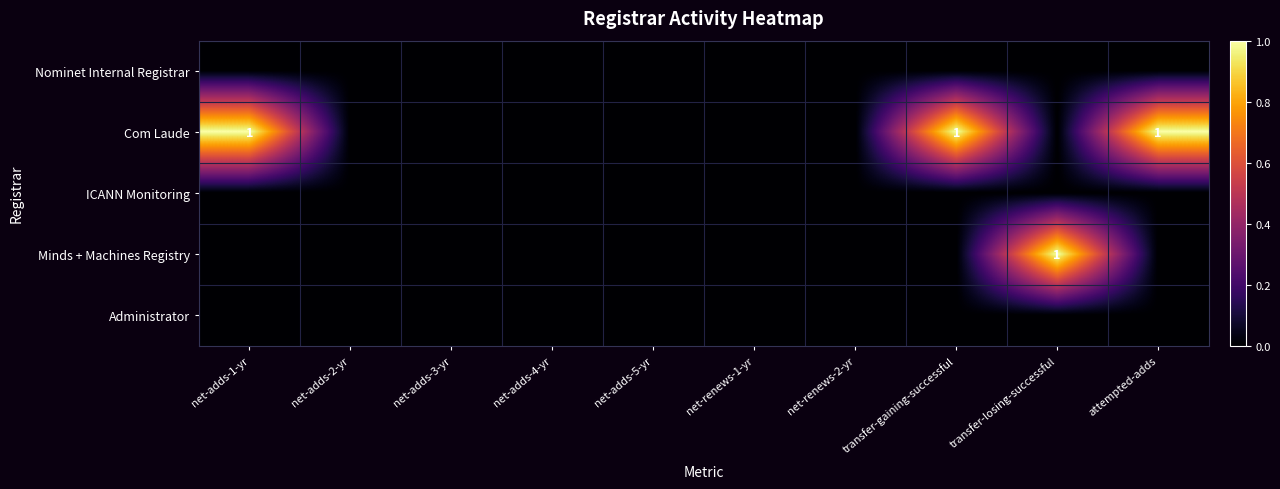

Which series changed the most between net-adds-1-yr and net-adds-3-yr?

Com Laude